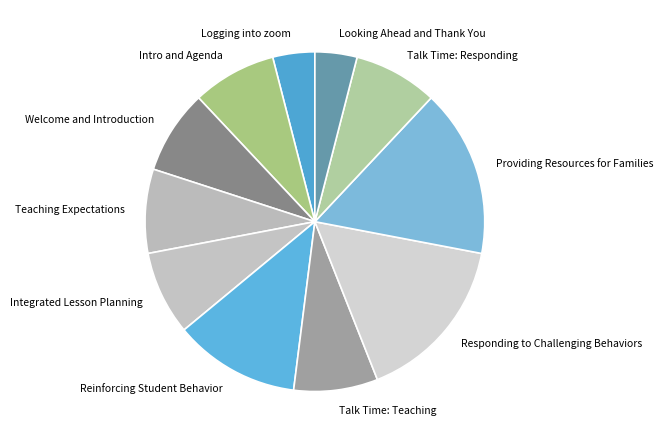

How many slices are in this pie chart?

11